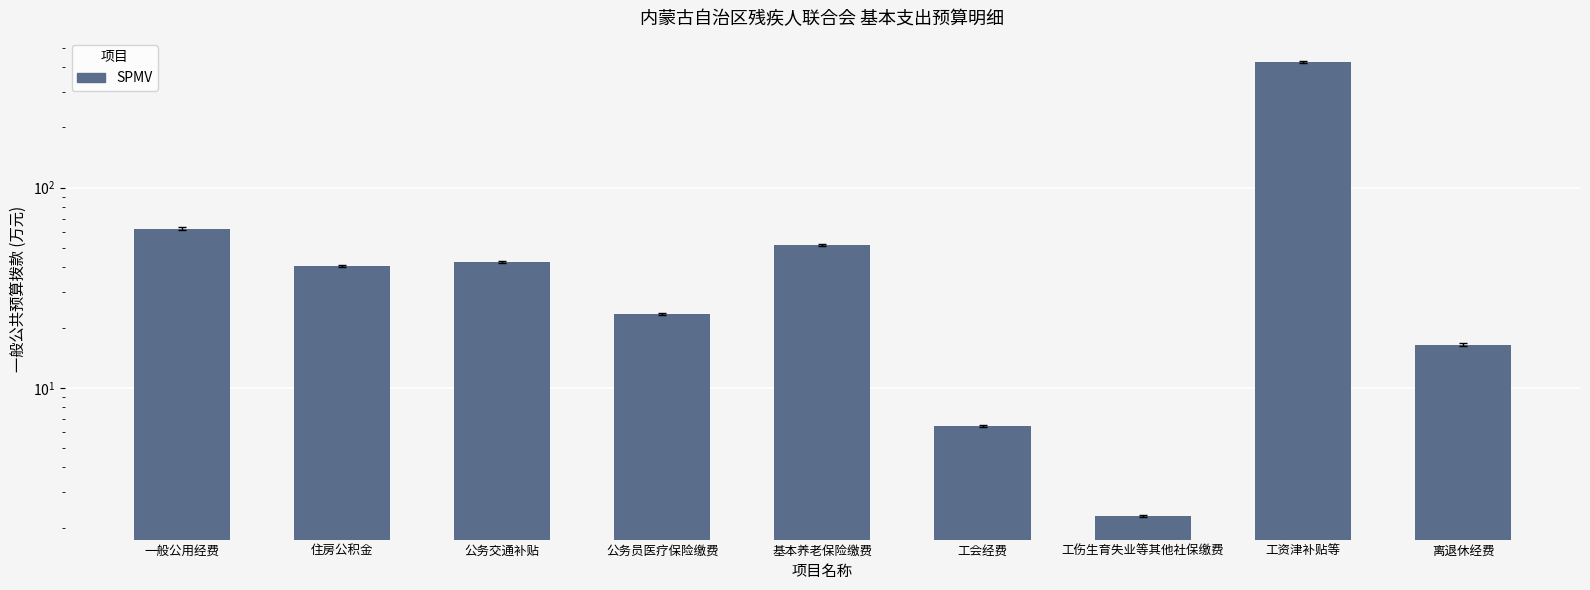

Reading left to right, extract all data points from this chart.

62.5	40.4	42.5	23.3	51.5	6.4	2.3	425.8	16.5